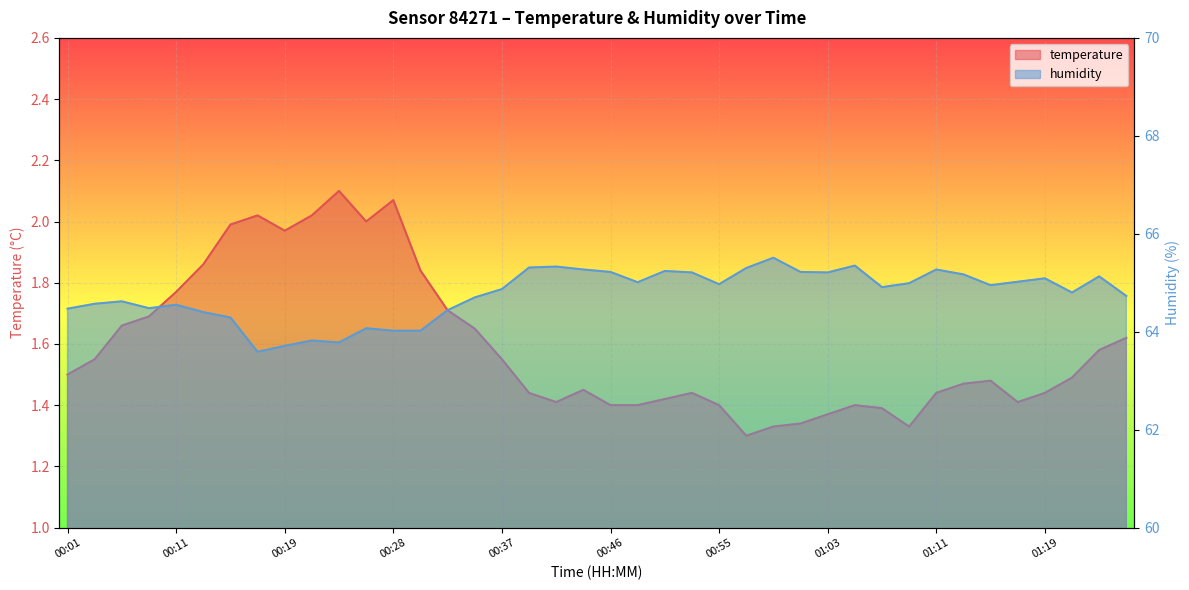

What is the label of the 30th point from the right?

00:23